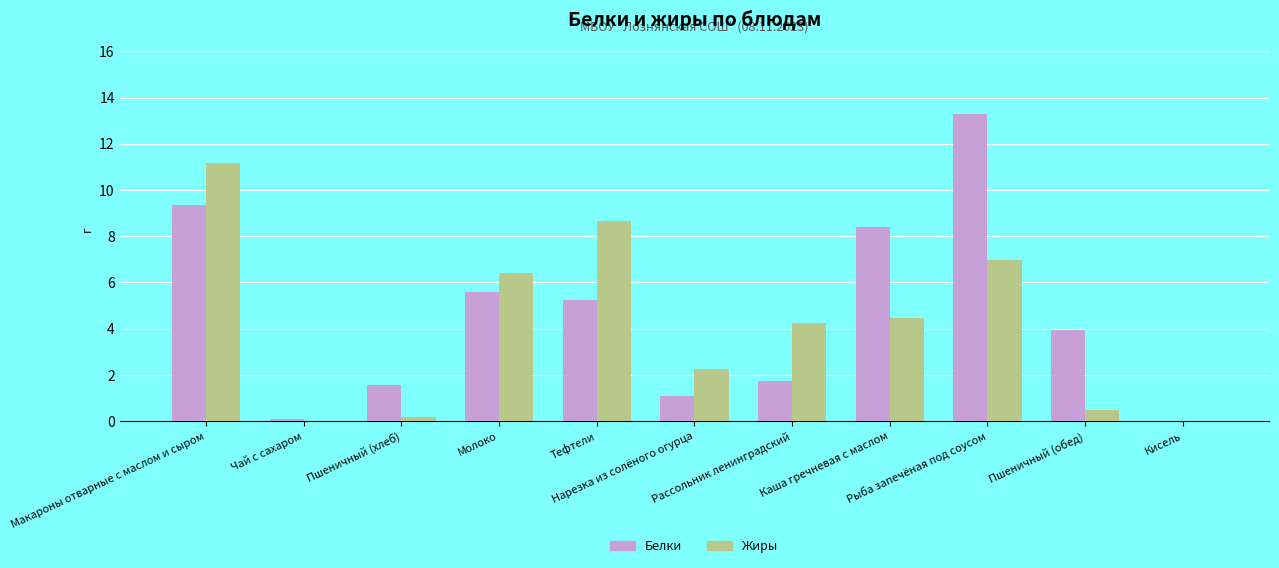

What is the average value of the Жиры series?

4.1